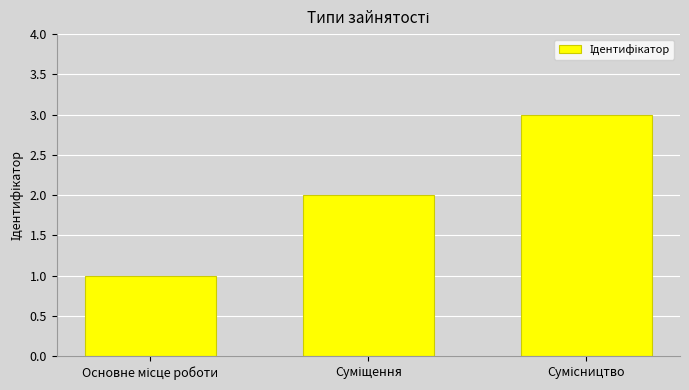

What is the sum of all values?

6